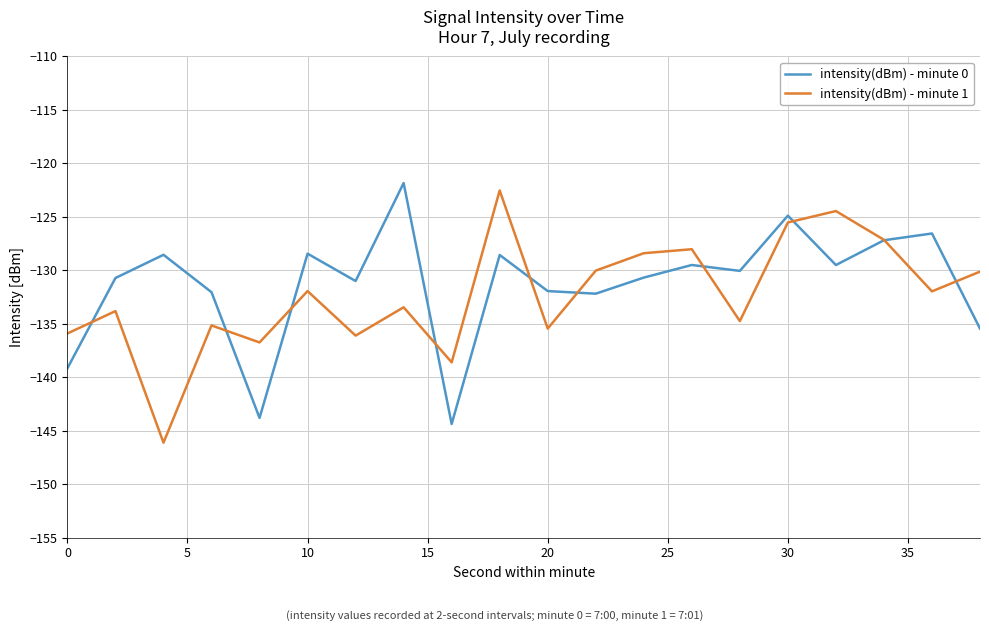

In intensity(dBm) - minute 0, how many points are higher than both neighbors (excluding endpoints)?

7